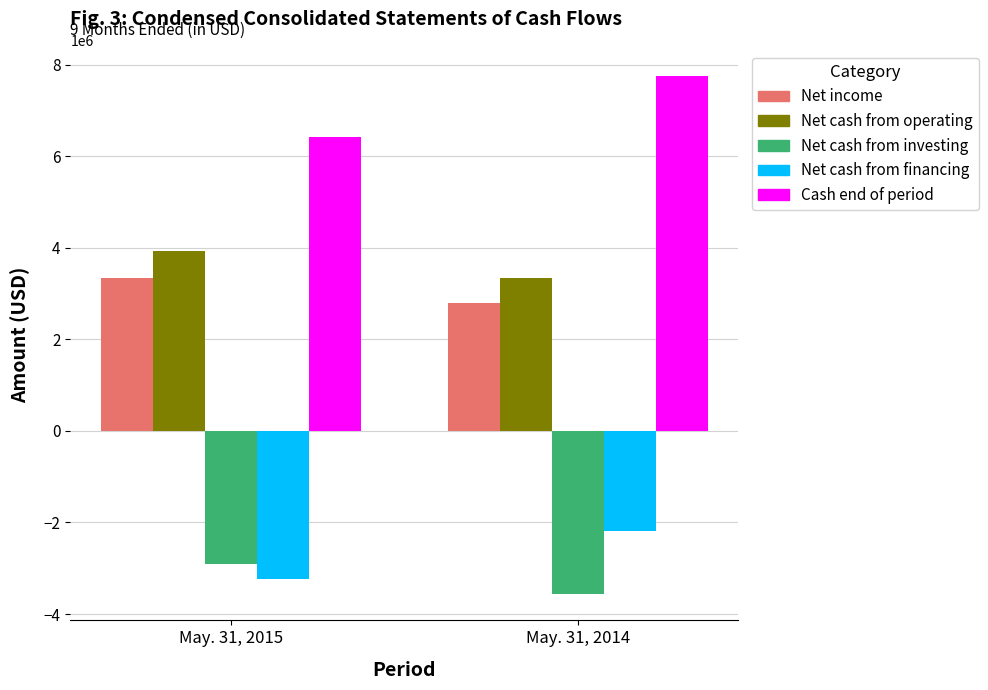

Which category has the highest value in the Net cash from investing series?

May. 31, 2015